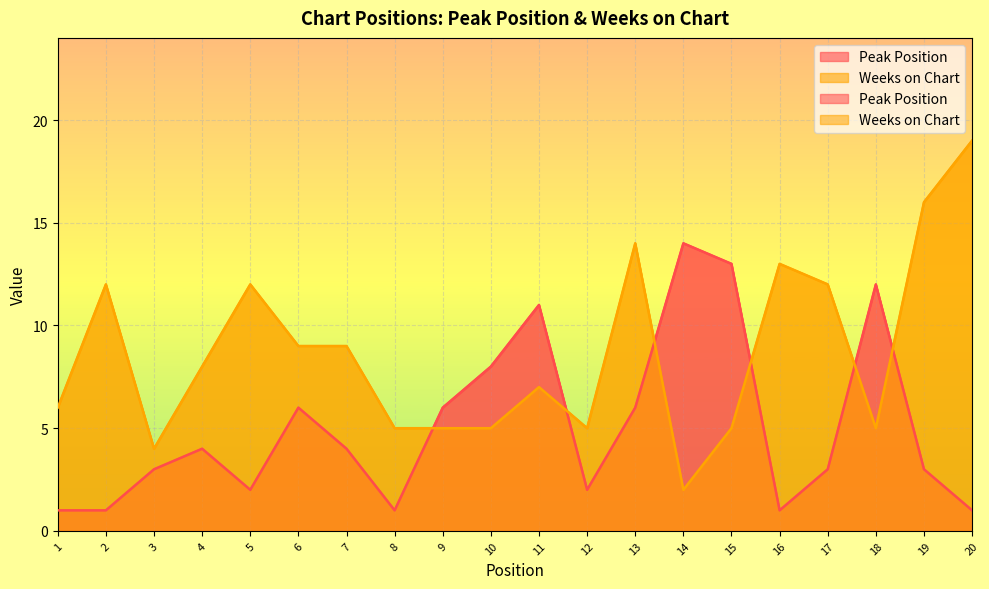

The value of Peak Position at 2 is 1. True or false?

True